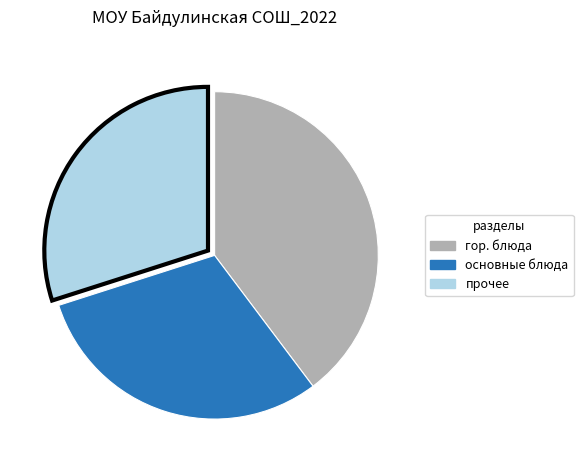

Is there a majority slice in this chart?

No